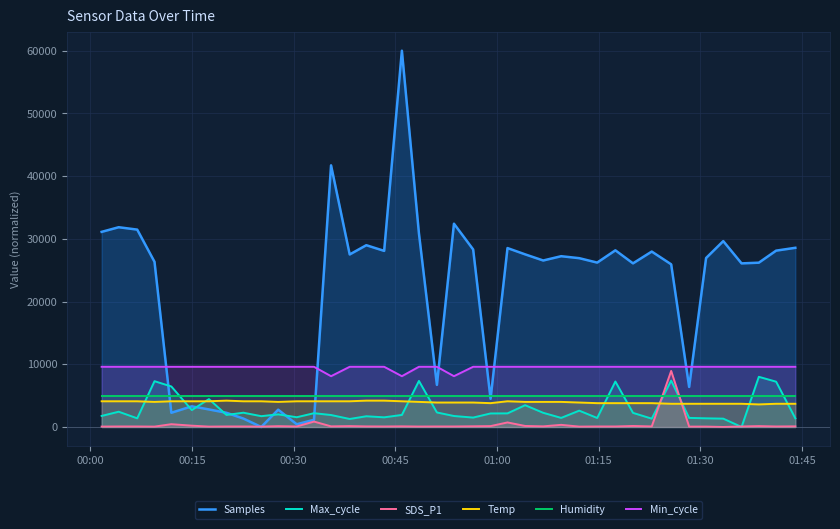

What is the lowest value of the Humidity series?

4995.0